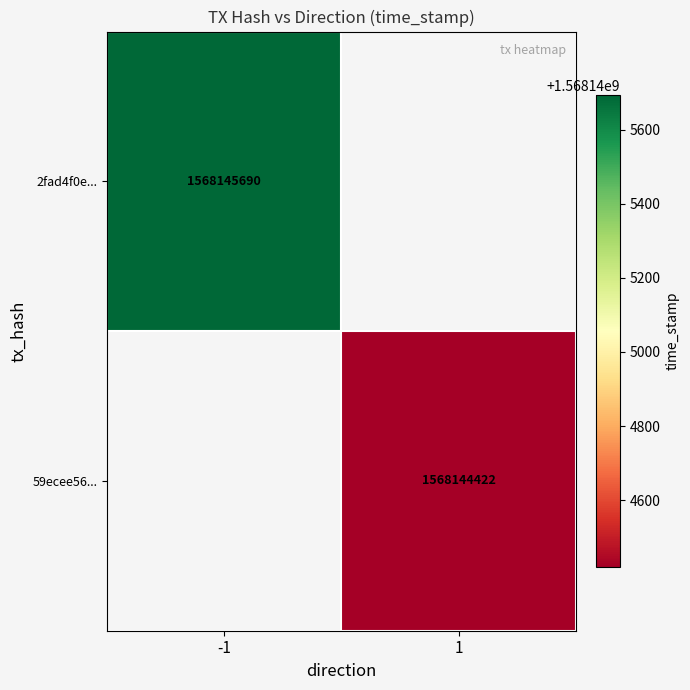

The value of 59ecee5609dc4a31a7d513e39c361ac00c7902b at direction is 0. True or false?

False